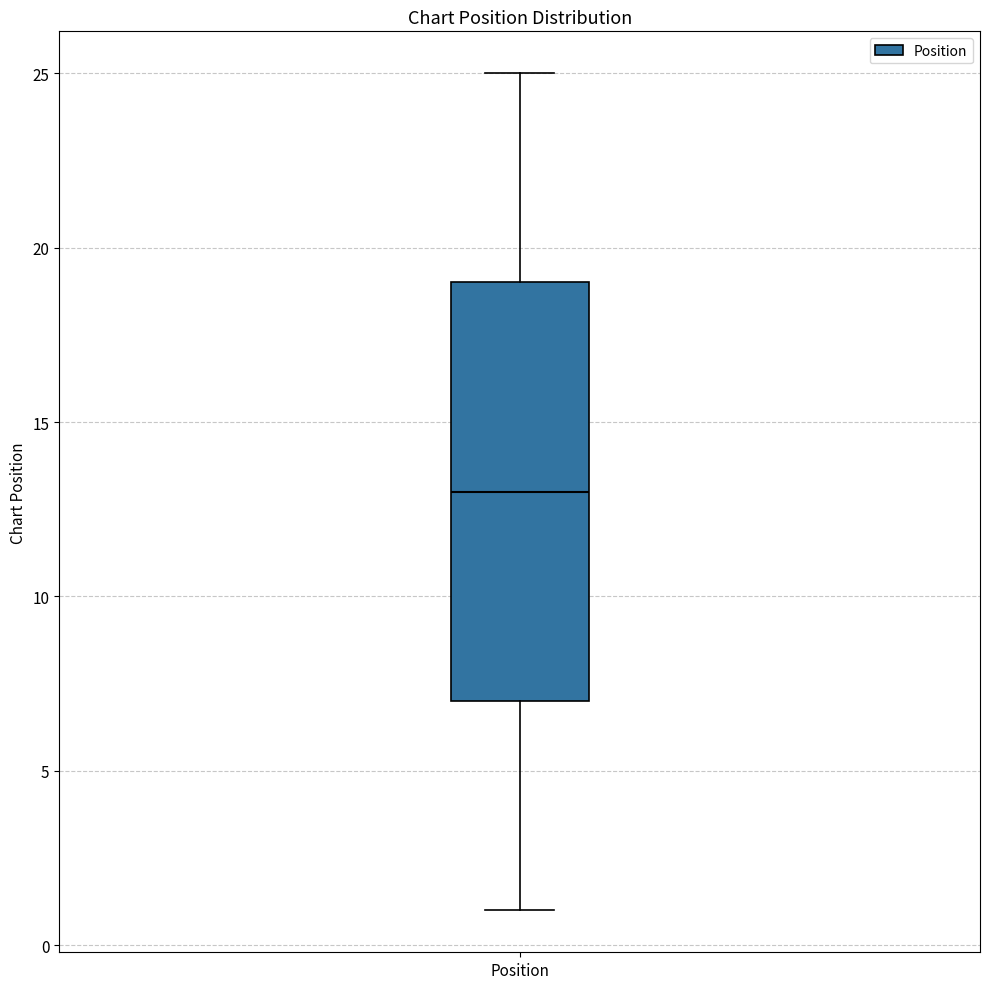

Transcribe this box plot: give where the median line is, the range the box spans, and where the two whiskers end, as read against the y-axis. The values are not printed on the chart, so give them approximately, as read against the axis.

median 13, box 7 to 19, whiskers 1 to 25